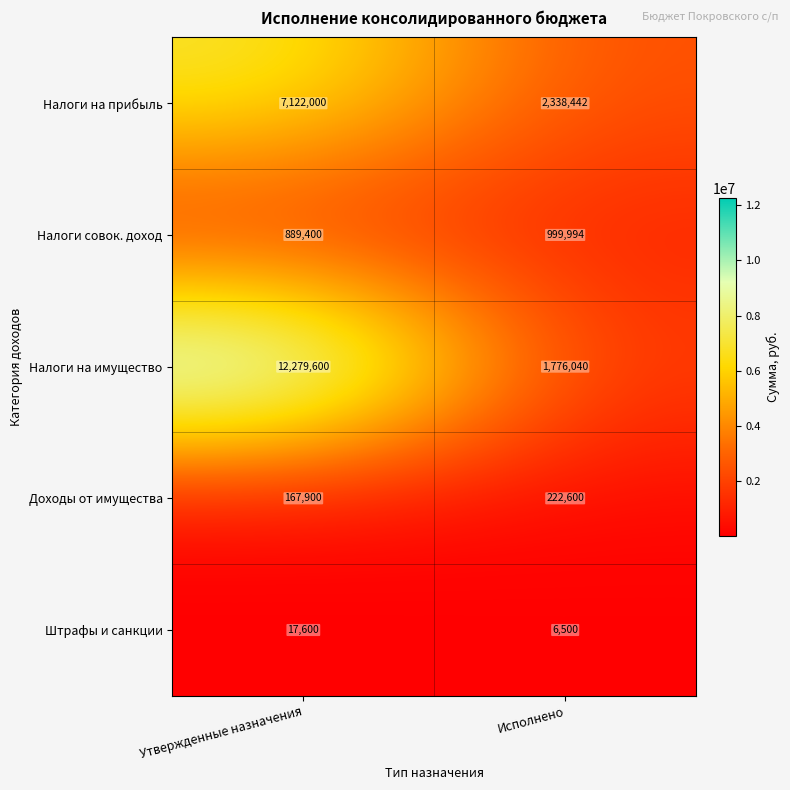

Which series has the largest range (max minus min)?

Налоги на имущество